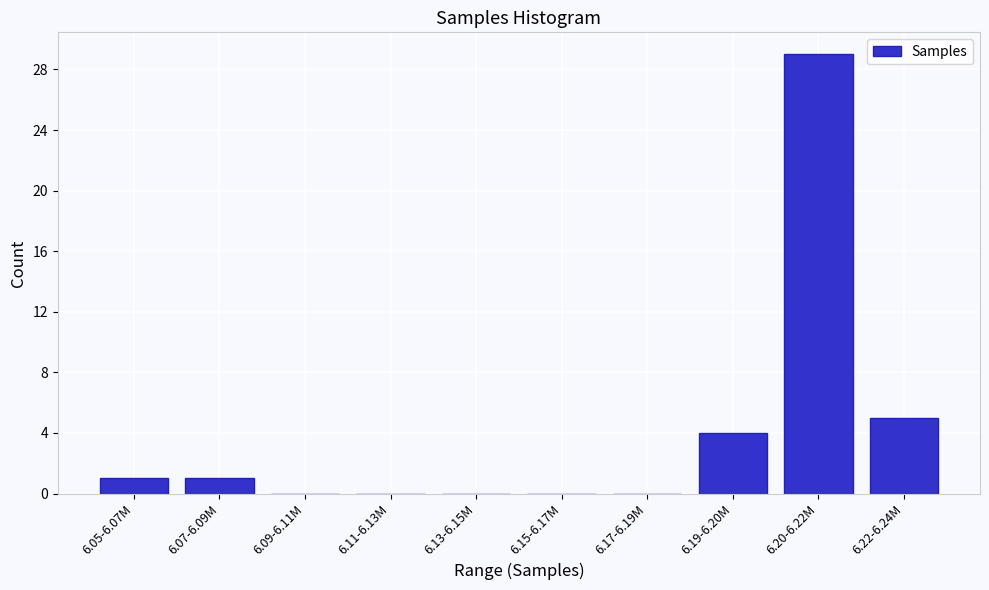

Reading right to left, transcribe all the data shown in this chart.

6.22-6.24M=5	6.20-6.22M=29	6.19-6.20M=4	6.17-6.19M=0	6.15-6.17M=0	6.13-6.15M=0	6.11-6.13M=0	6.09-6.11M=0	6.07-6.09M=1	6.05-6.07M=1